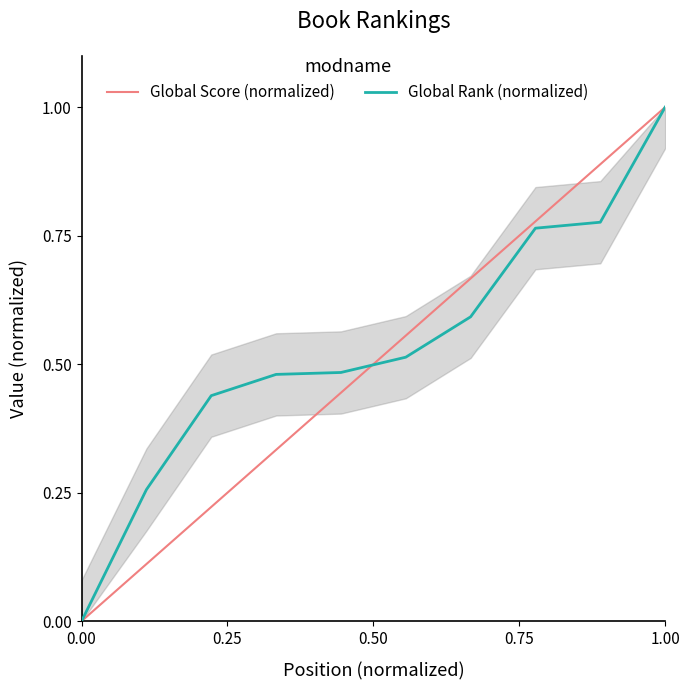

Rank the categories by value from highest to lowest.

10, 9, 8, 7, 6, 5, 4, 3, 2, 1